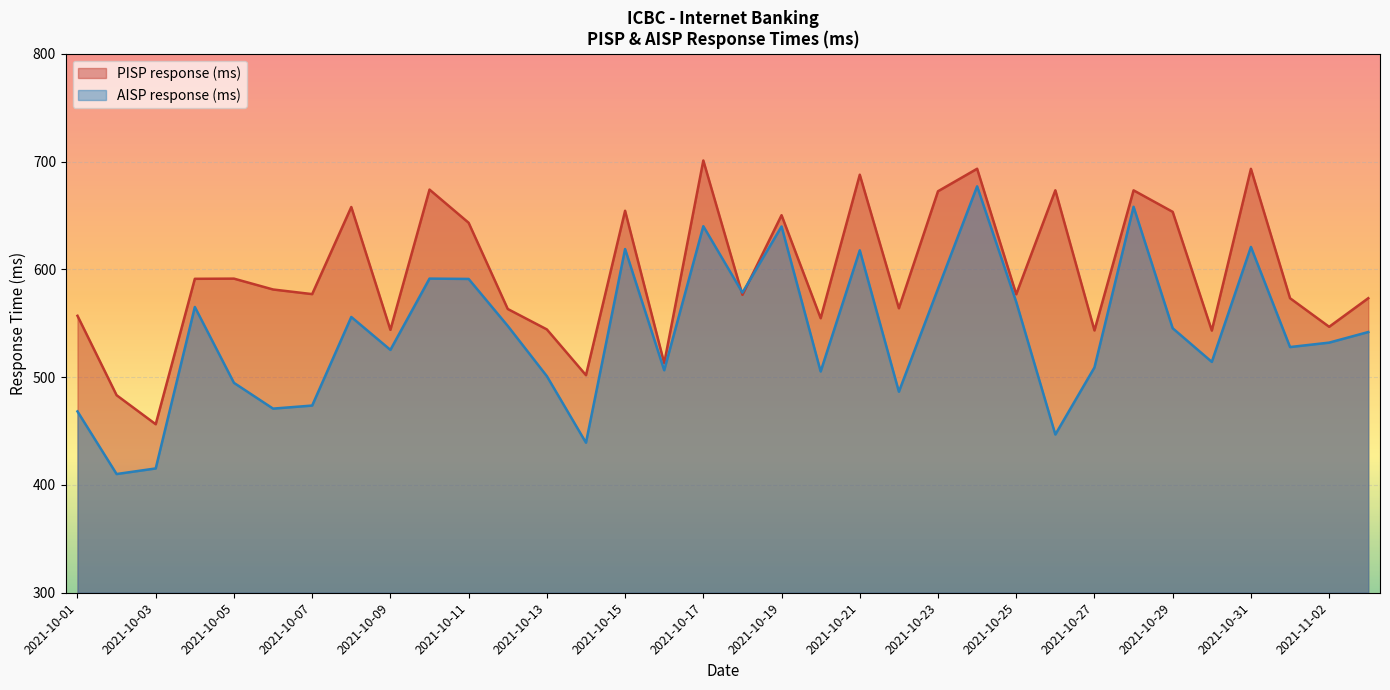

Which has a higher value, 2021-10-10 or 2021-10-12?

2021-10-10